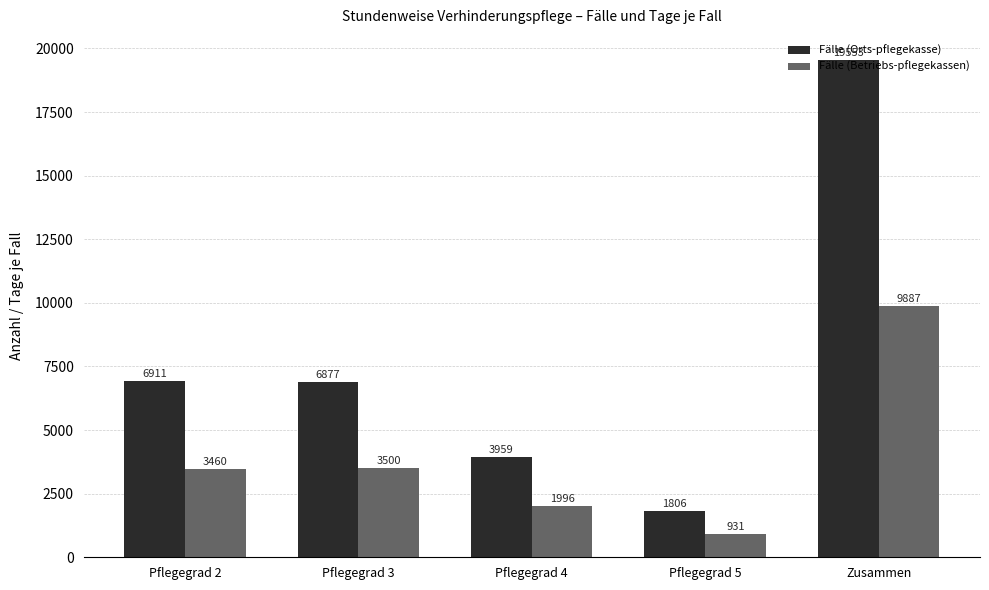

Where is Fälle (Betriebs-pflegekassen) nearest to the value 5409?

Pflegegrad 3